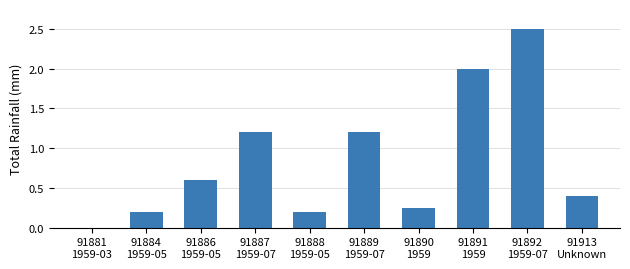

Is it true that the value at 91884
1959-05 is 0.2?

True